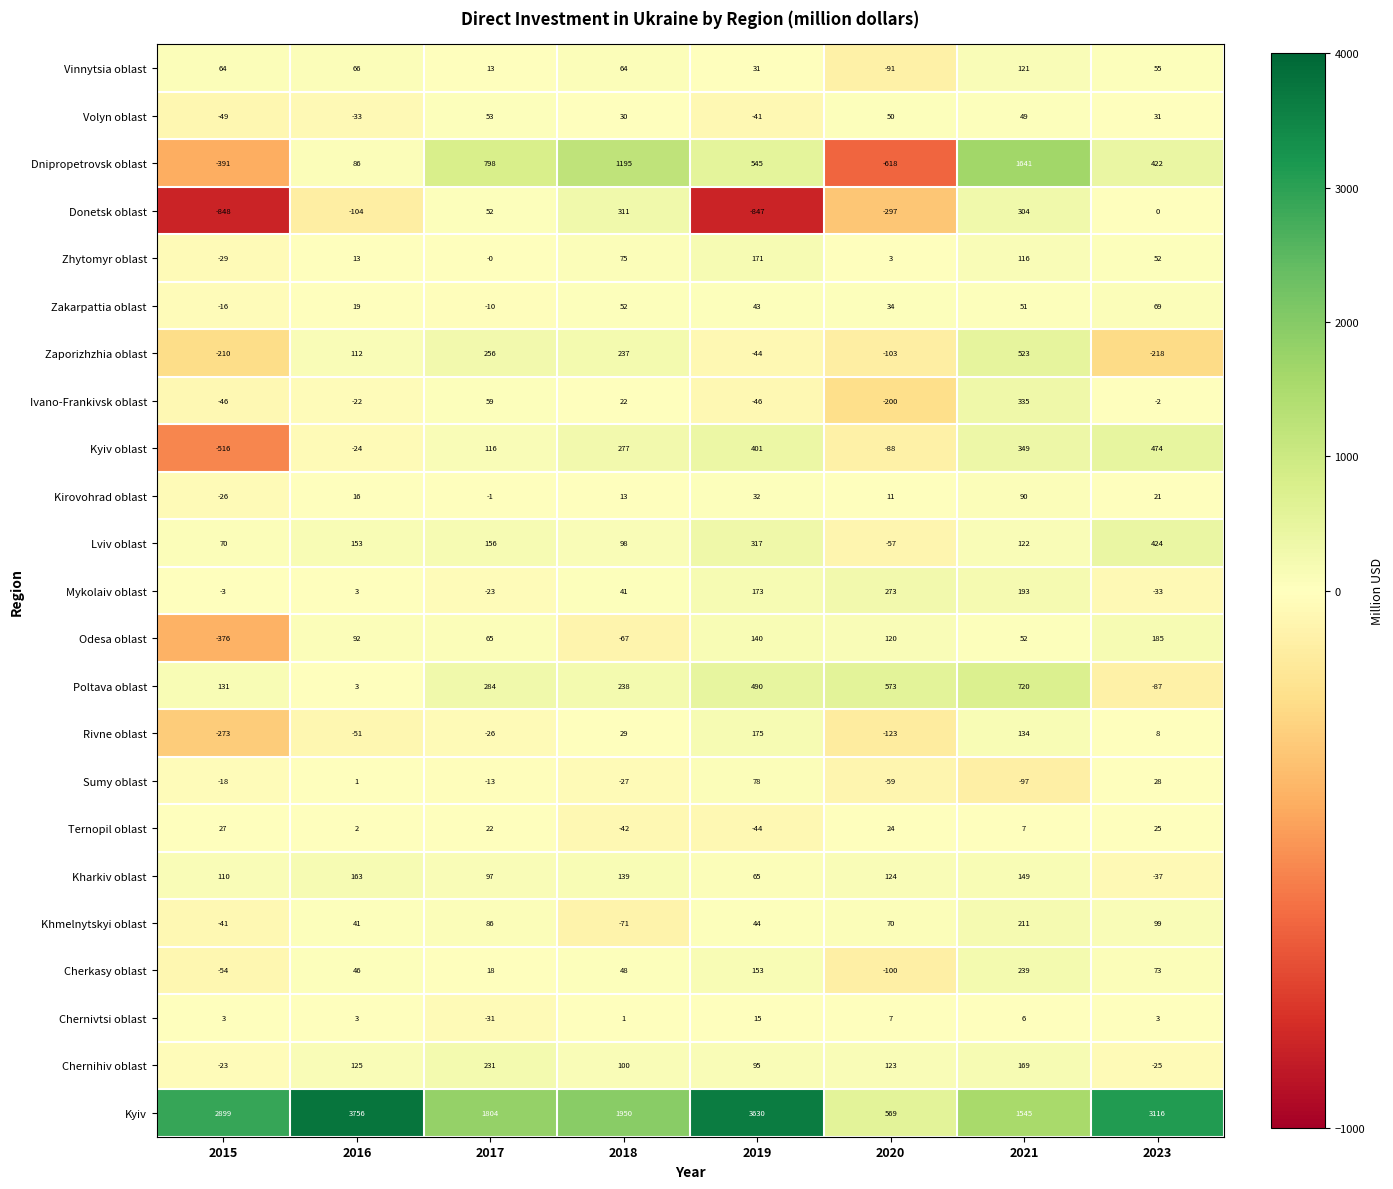

Is it true that Kharkiv oblast equals 139 at 2018?

True